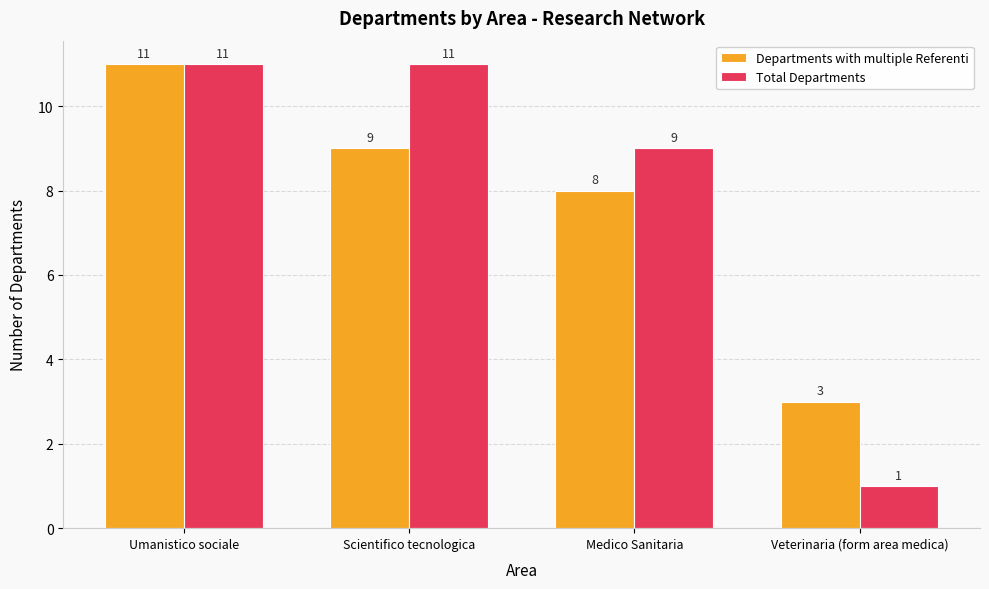

What value does the Total Departments series have at Medico Sanitaria, to the nearest 10?

10